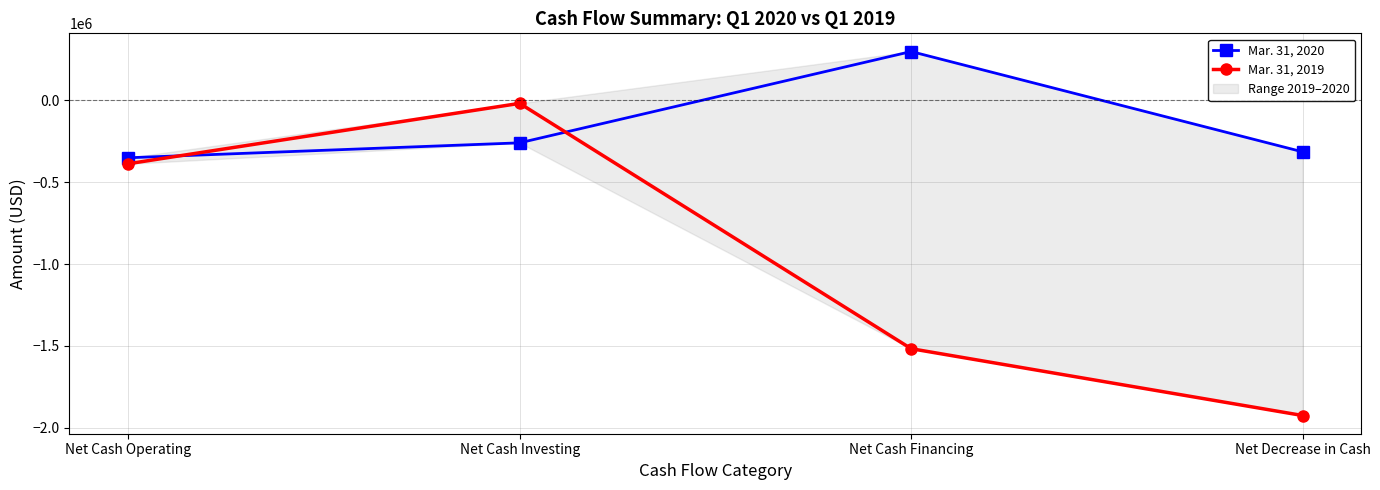

How many times do Mar. 31, 2020 and Mar. 31, 2019 cross each other?

2